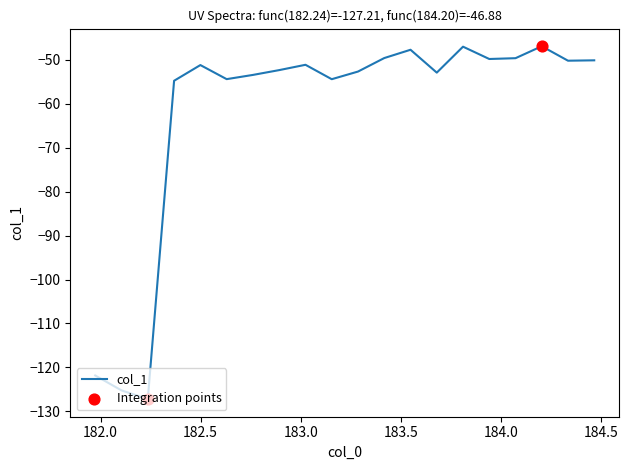

What is the difference between the maximum and minimum values?

80.3